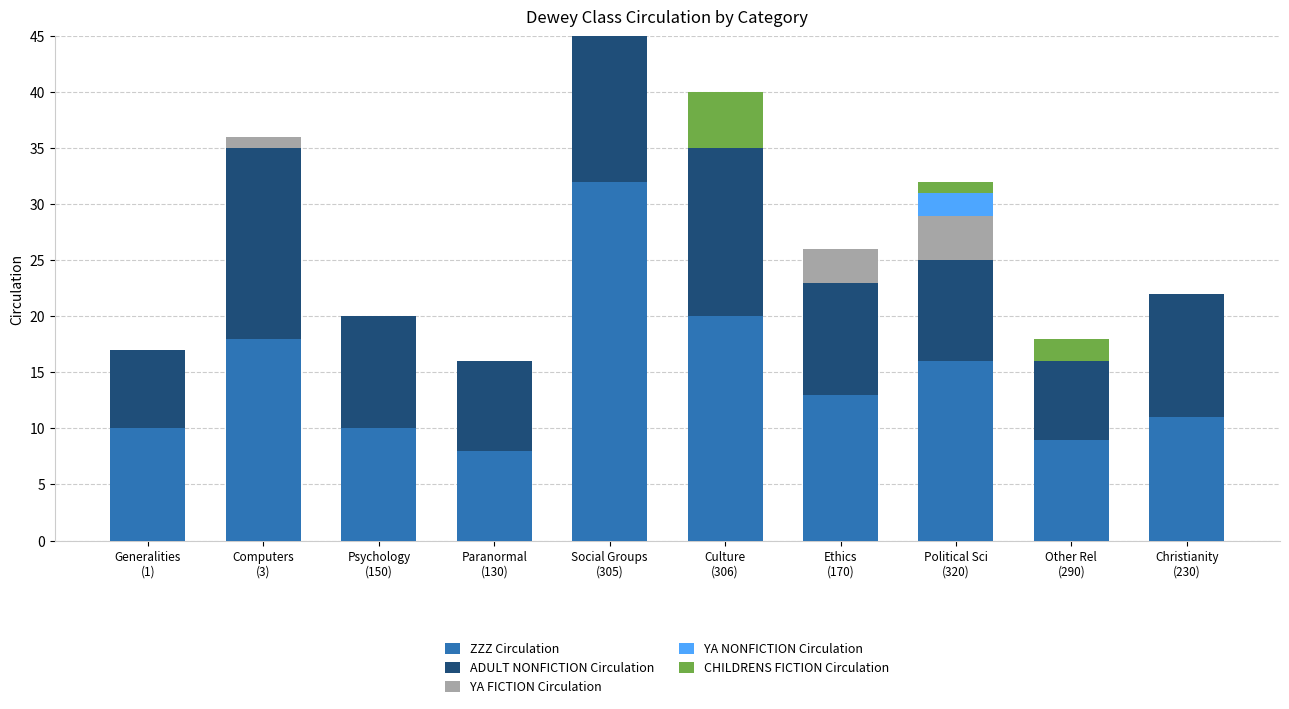

The ZZZ Circulation series shows 4 at Computers
(3). True or false?

False